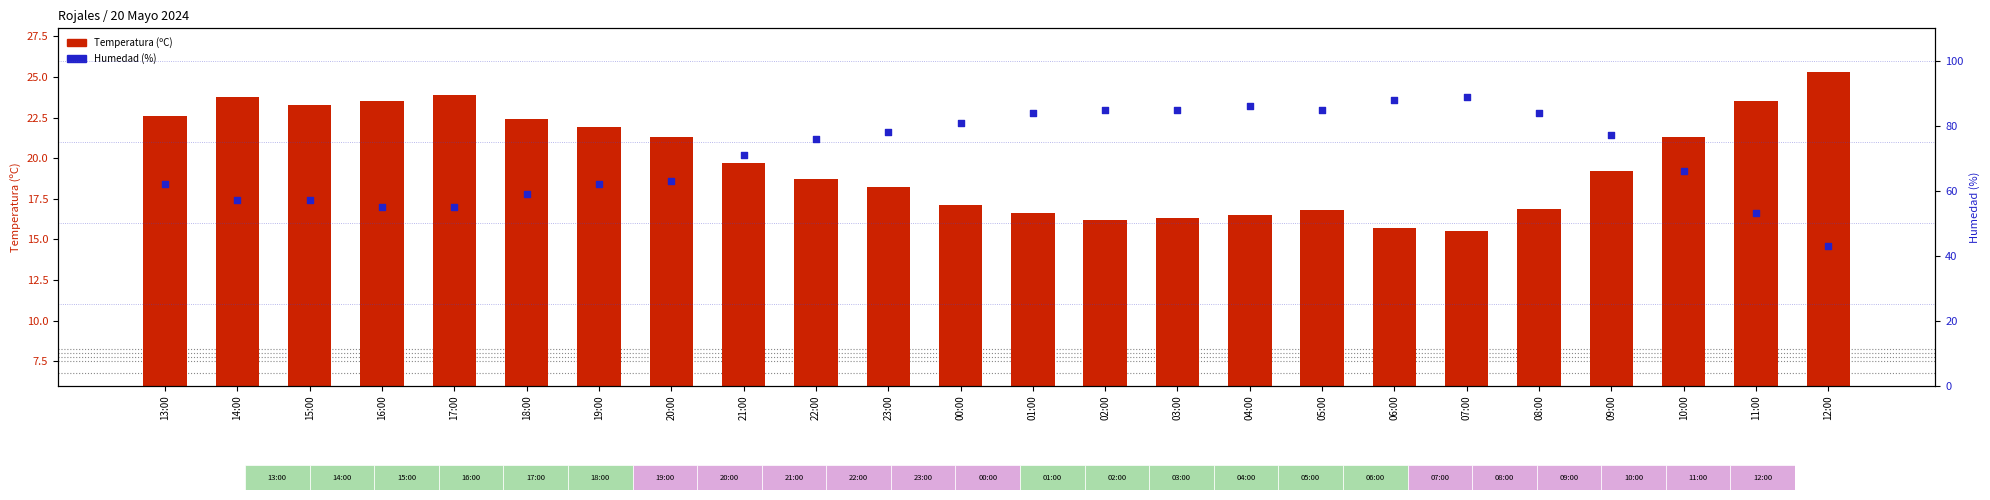

Which series has the widest spread of Y values?

Humedad (%)